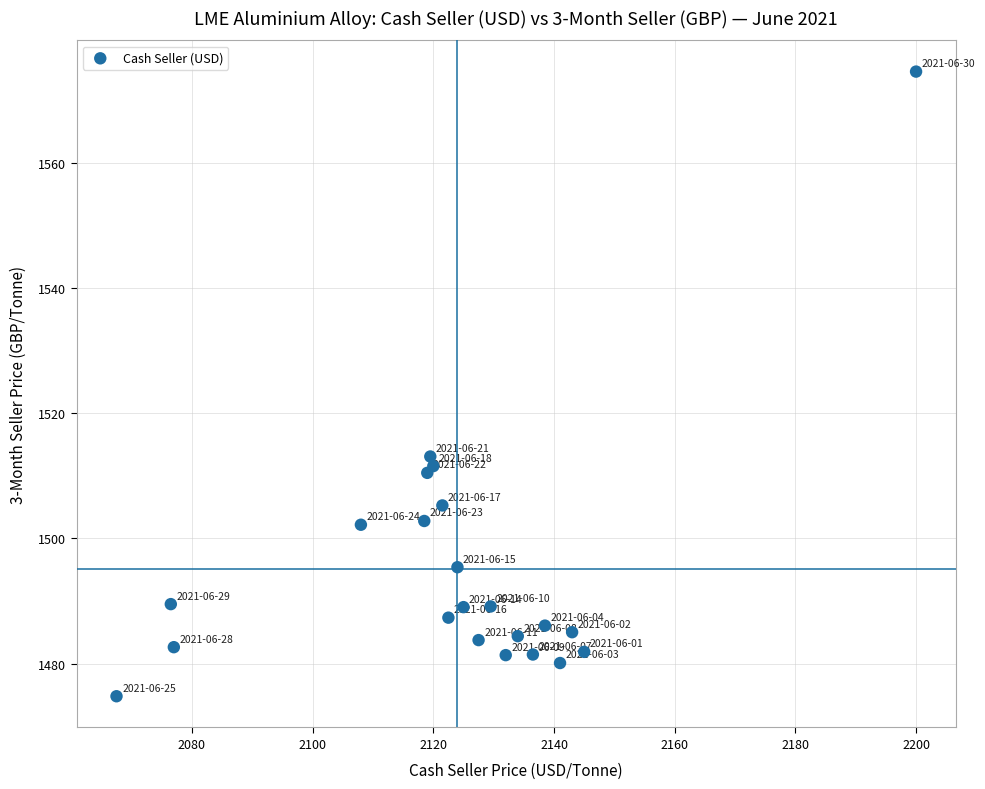

What Y value in the scatter plot is closest to 1524?

1513.1